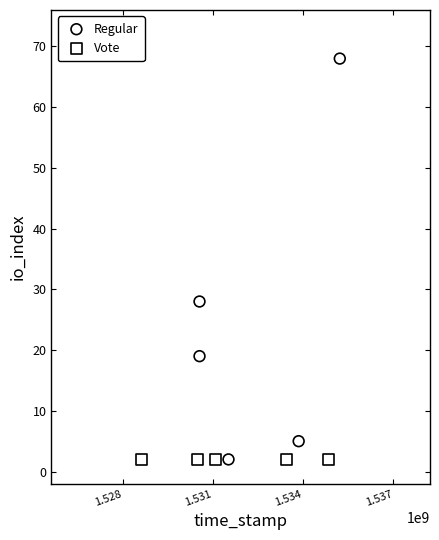

Which series reaches the maximum Y coordinate?

Regular